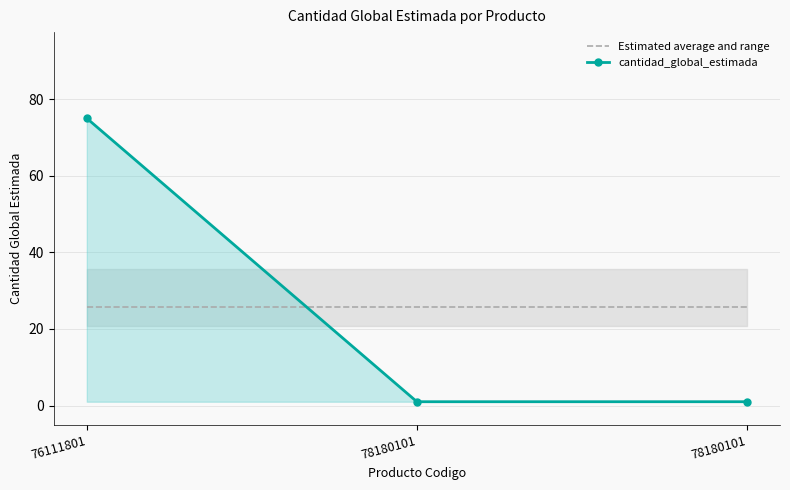

Reading left to right, what are all the values shown in this chart?

Estimated average and range: 25.7	25.7	25.7
cantidad_global_estimada: 75.0	1.0	1.0